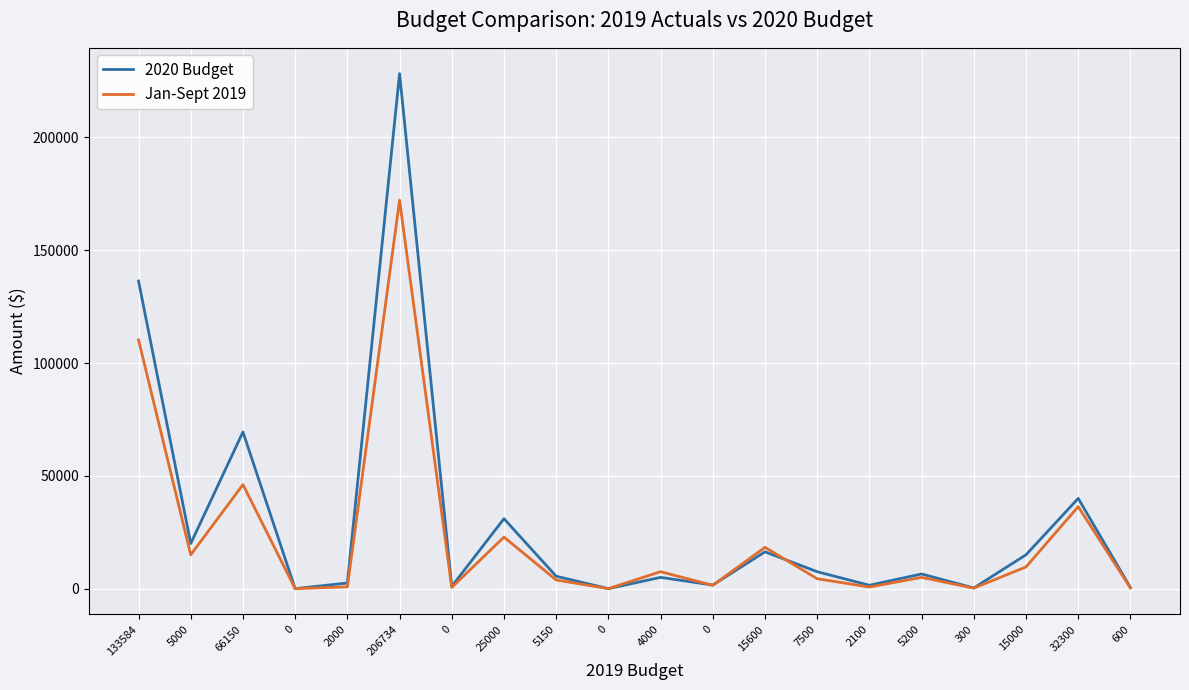

How many lines are shown in the chart?

2